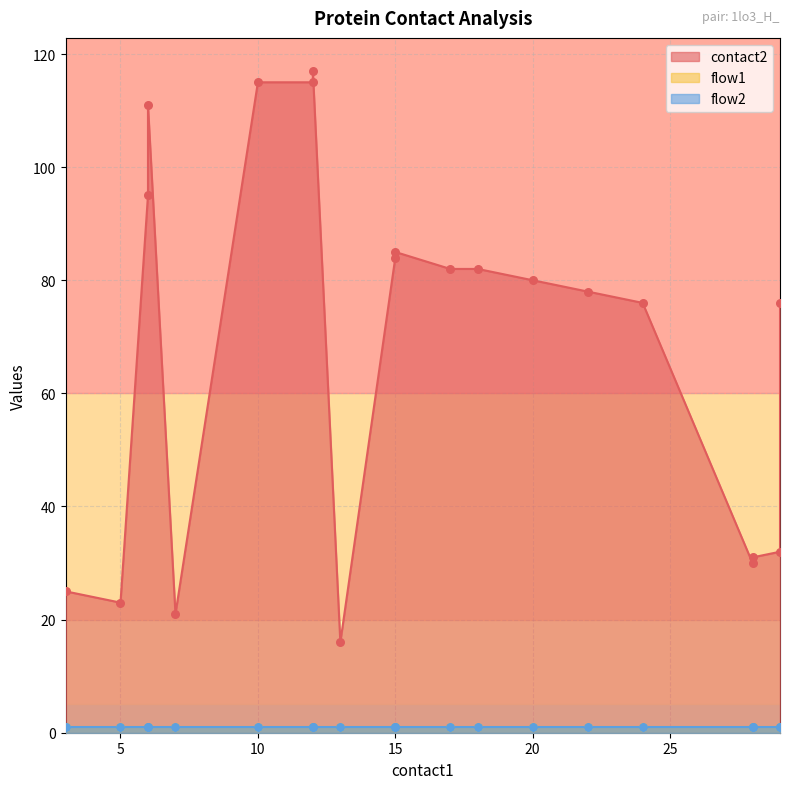

Which series contains the highest Y value?

contact2